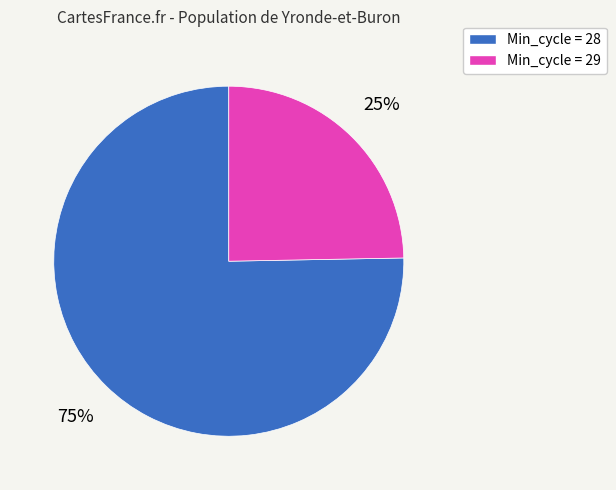

Does any single category account for the majority?

Yes